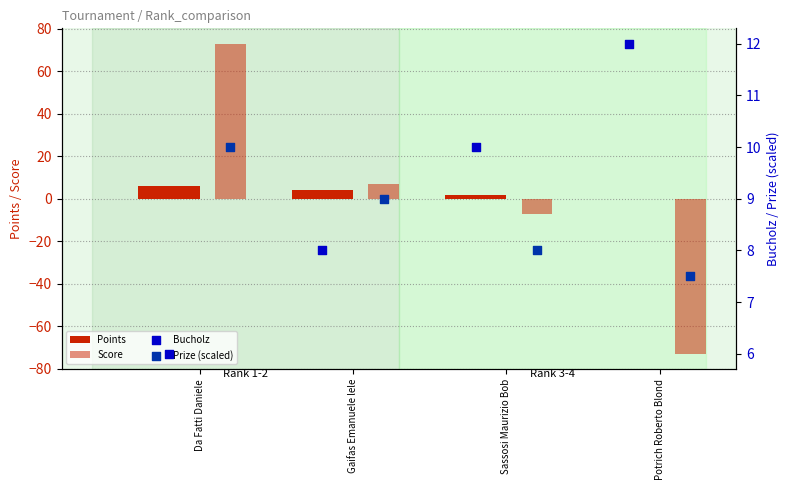

What are all the series names shown in the legend?

Points, Score, Bucholz, Prize (scaled)